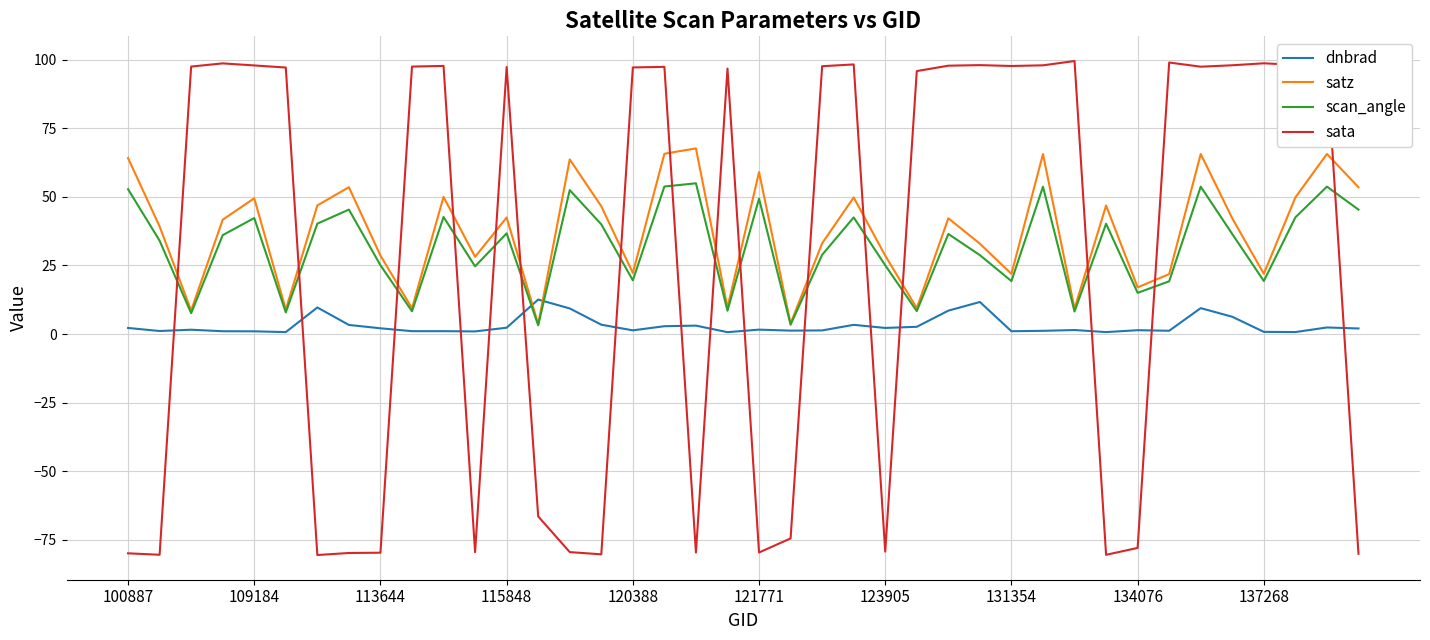

Count the number of data series in this chart.

4